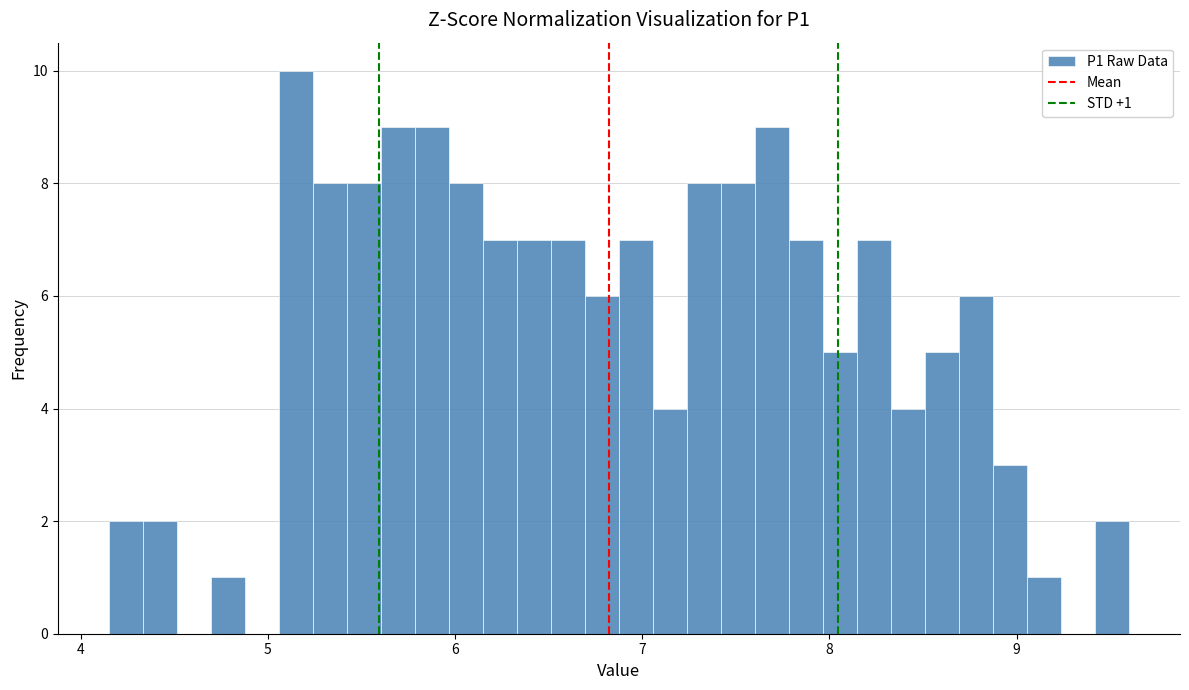

Read against the x-axis, roughly where is the centre of the tallest bar?

5.1